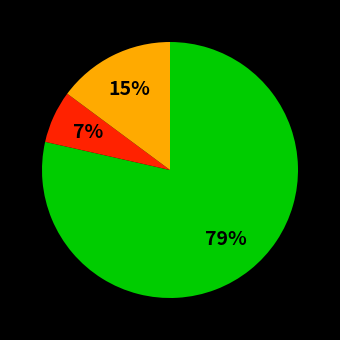

Does any single category account for the majority?

Yes